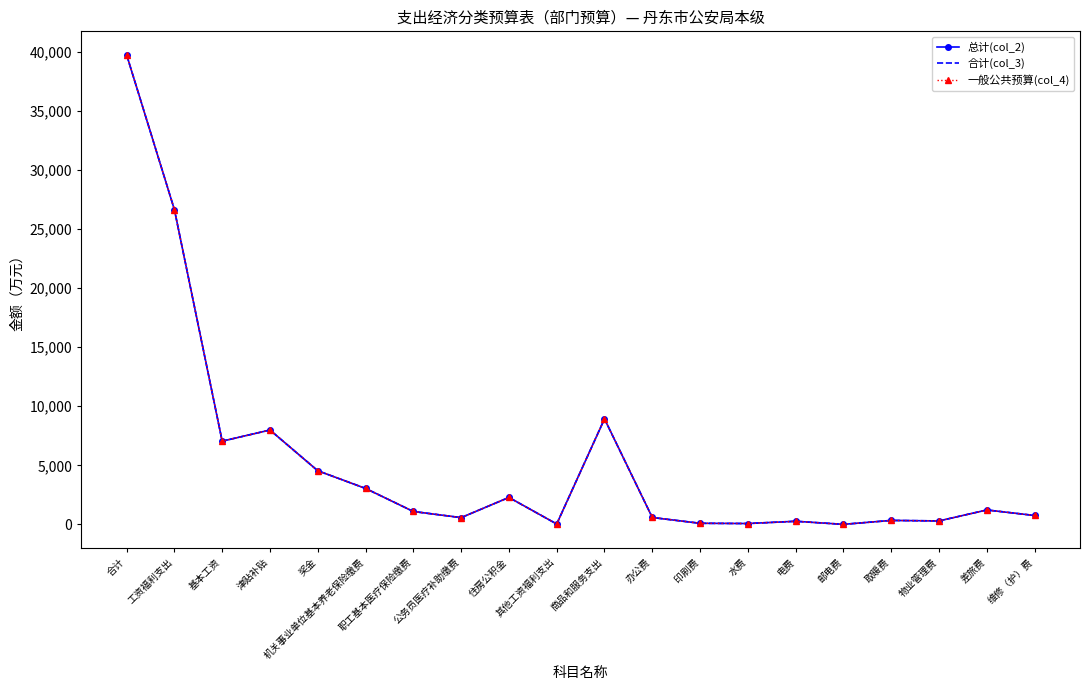

What is the difference between the second highest and minimum values in the 总计(col_2) series?

26625.7